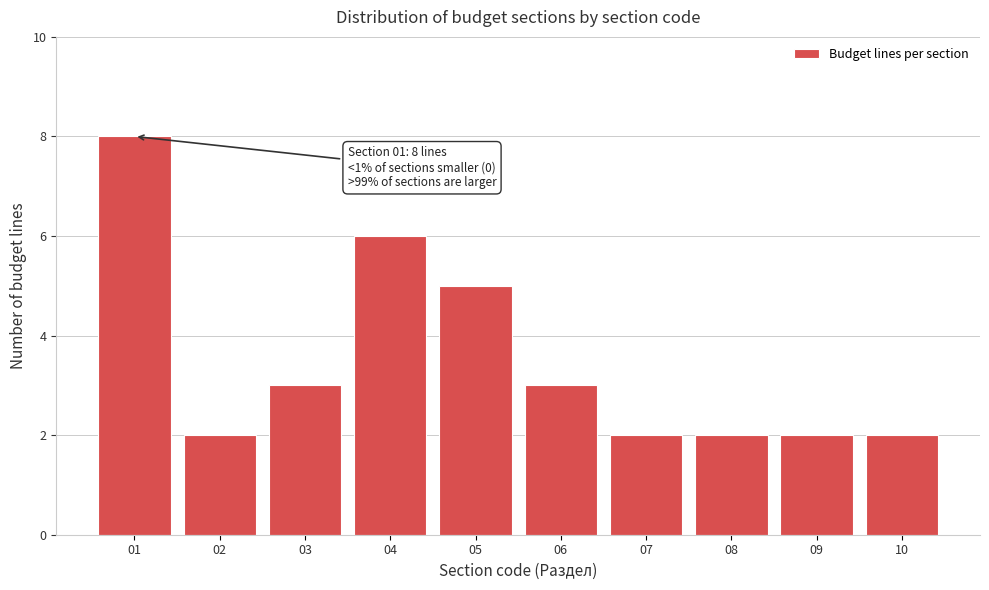

Reading right to left, extract all data points from this chart.

2	2	2	2	3	5	6	3	2	8